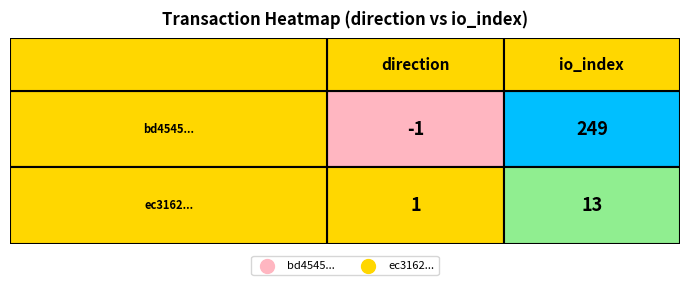

Rank the categories by bd4545e9b1a73c1bafcb315ff3ca46de741f1e7 value from highest to lowest.

1, 0